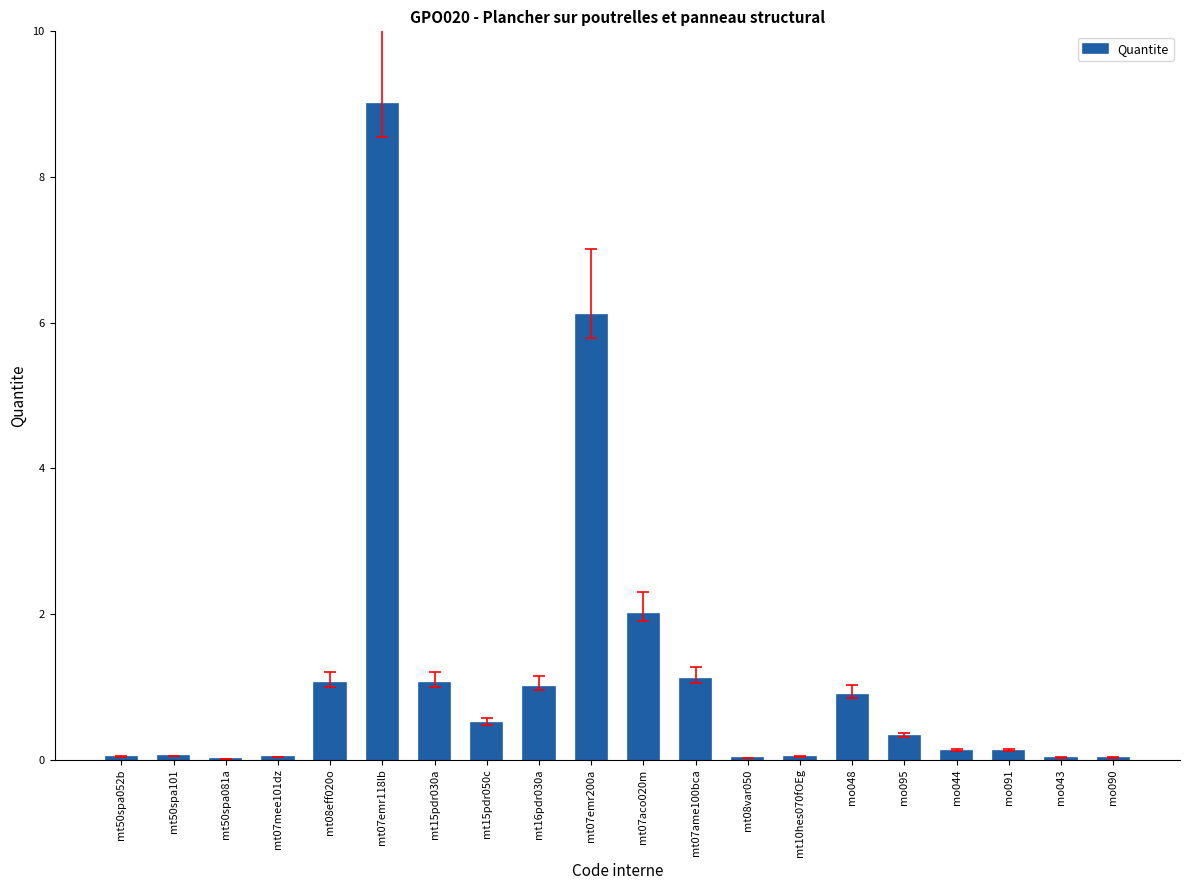

What is the difference between the values at mt50spa052b and mt07aco020m?

2.0